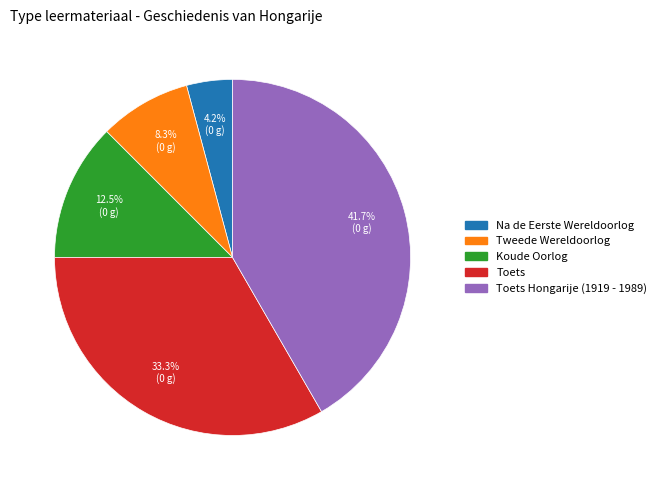

Does any single category account for the majority?

No